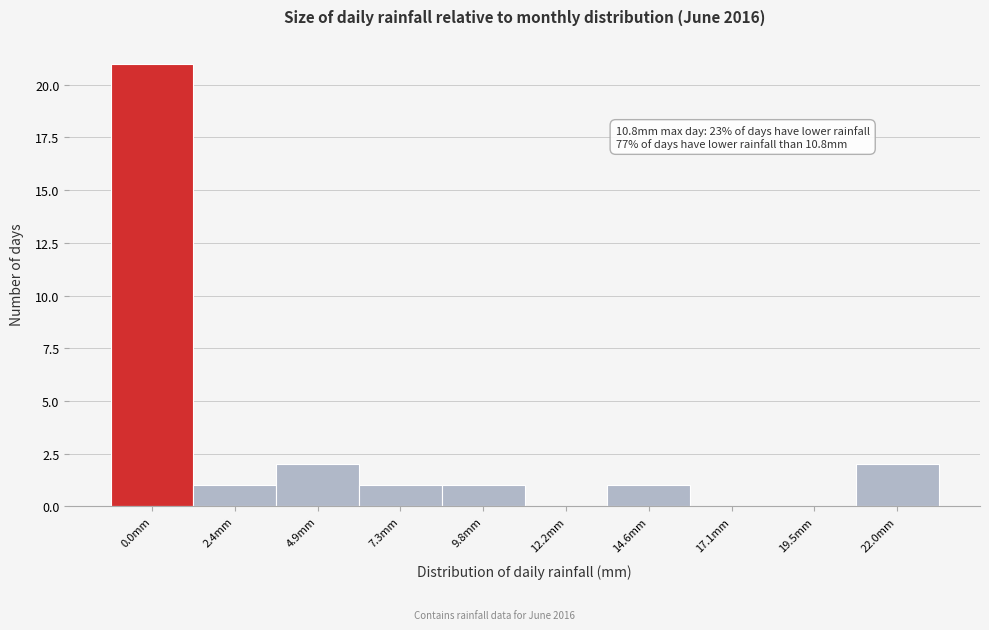

Reading left to right, extract all data points from this chart.

0.0mm=21	2.4mm=1	4.9mm=2	7.3mm=1	9.8mm=1	12.2mm=0	14.6mm=1	17.1mm=0	19.5mm=0	22.0mm=2